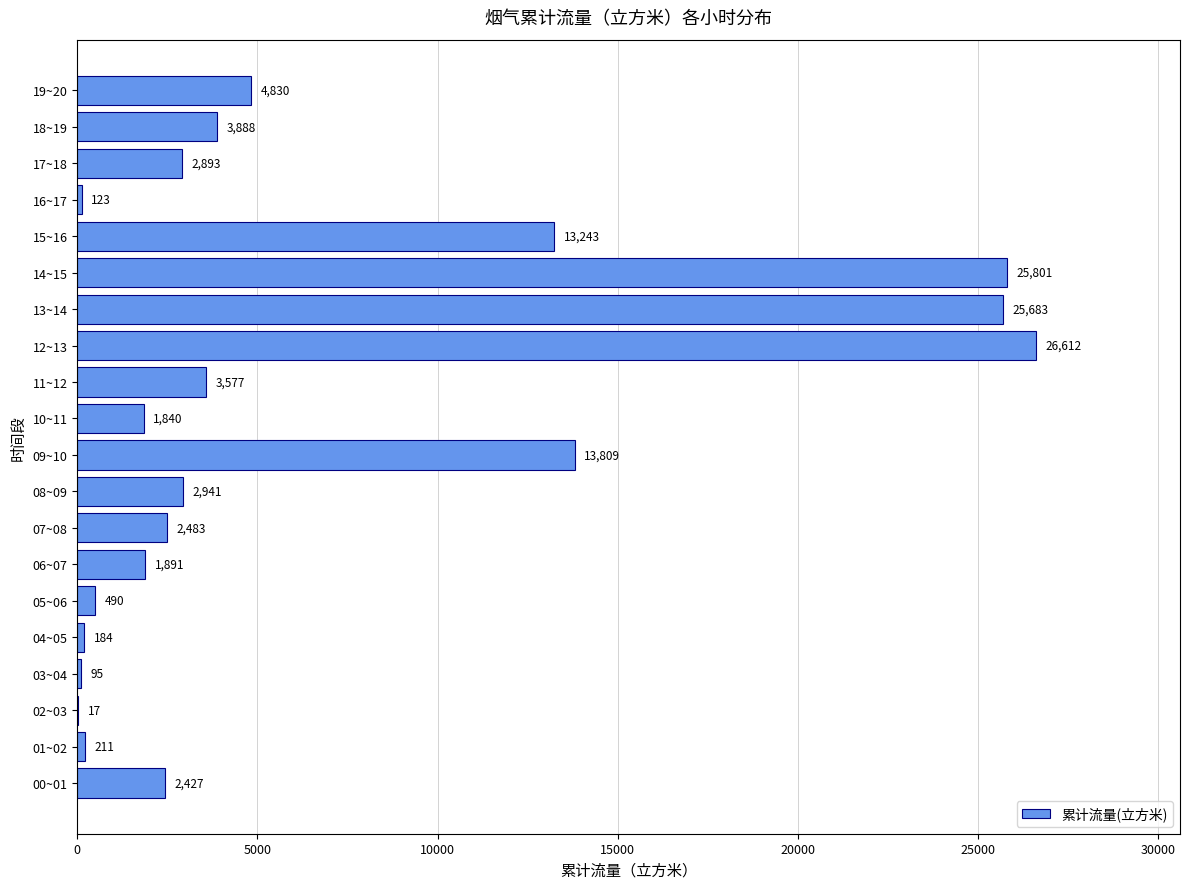

At which label is the value closest to 13314?

15~16